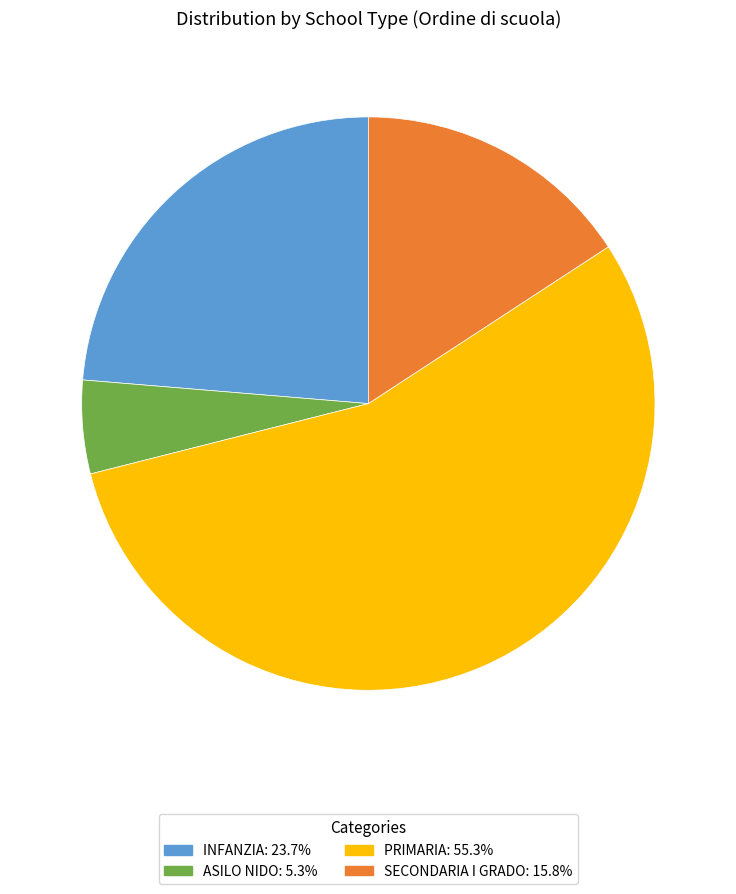

Combined, do INFANZIA and PRIMARIA account for over 50%?

Yes